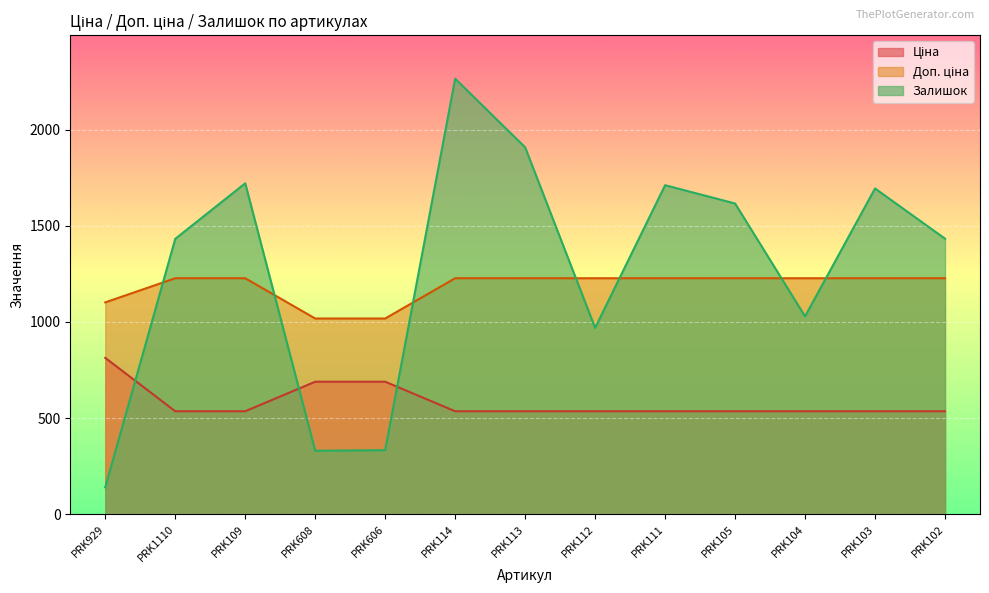

List the labels in order of Доп. ціна value, smallest first.

PRK608, PRK606, PRK929, PRK1110, PRK109, PRK114, PRK113, PRK112, PRK111, PRK105, PRK104, PRK103, PRK102